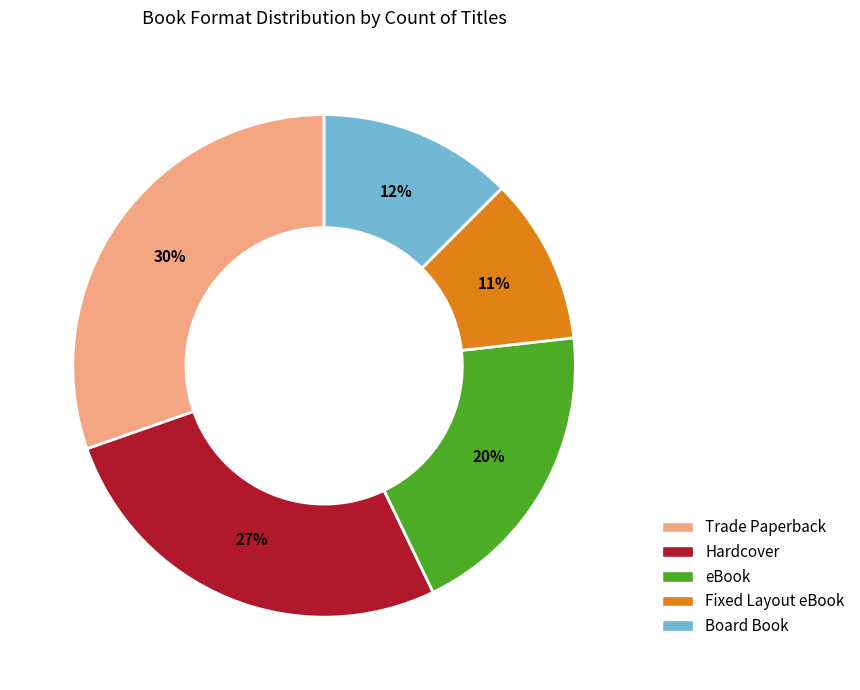

Does eBook represent more than half of the total?

No